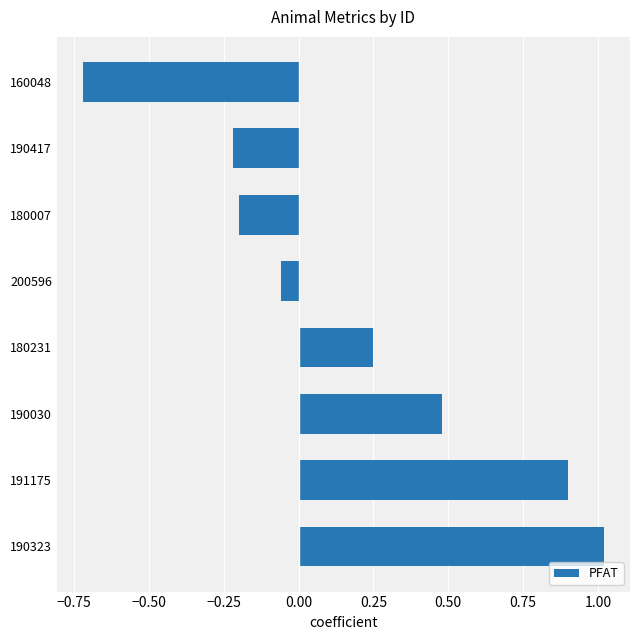

How many distinct data groups are displayed?

1